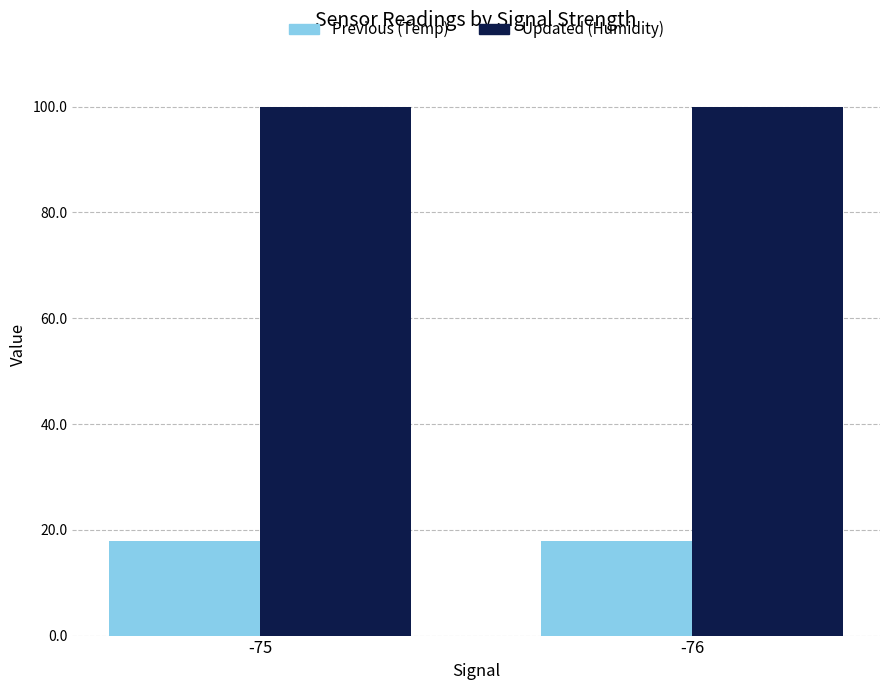

What is the smallest value displayed?

17.8